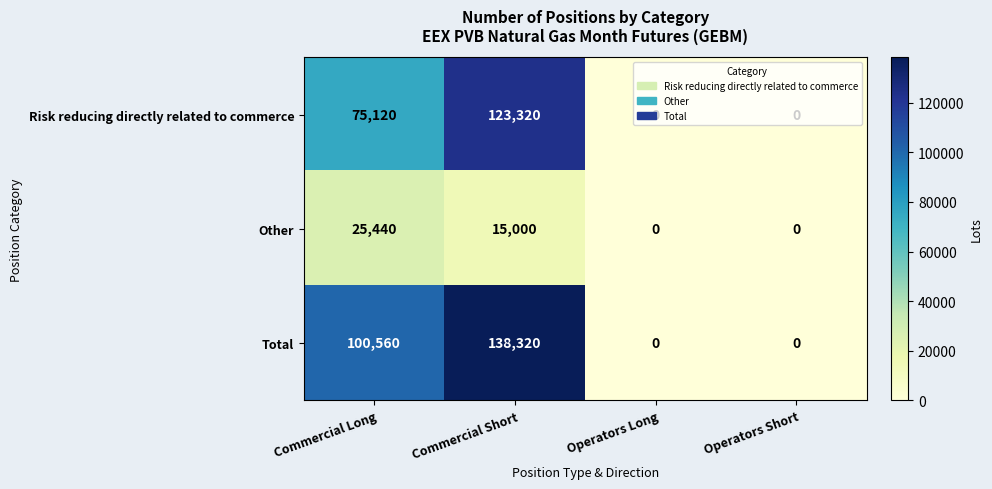

The value of Risk reducing directly related to commerce at Operators Long is 42703. True or false?

False